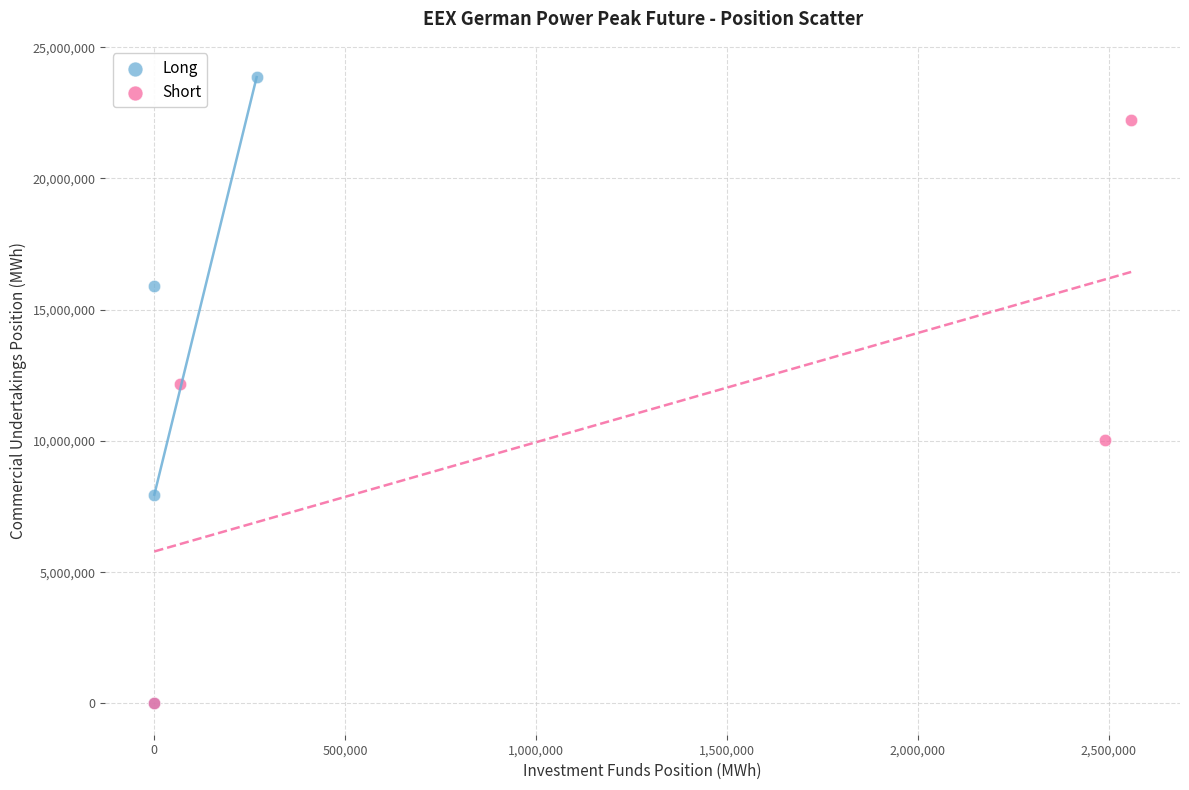

Which series has the largest Y range (max minus min)?

Long